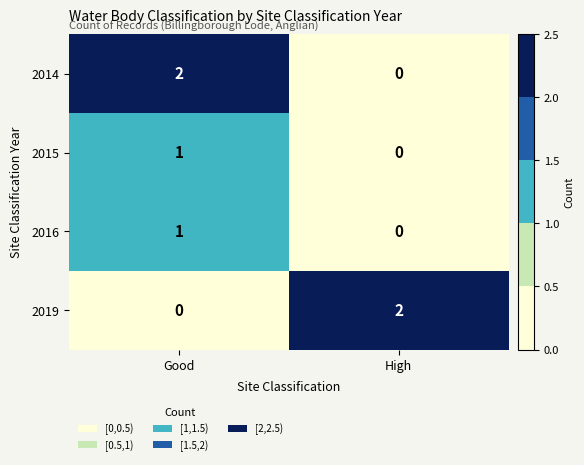

List the labels in order of 2019 value, largest first.

High, Good